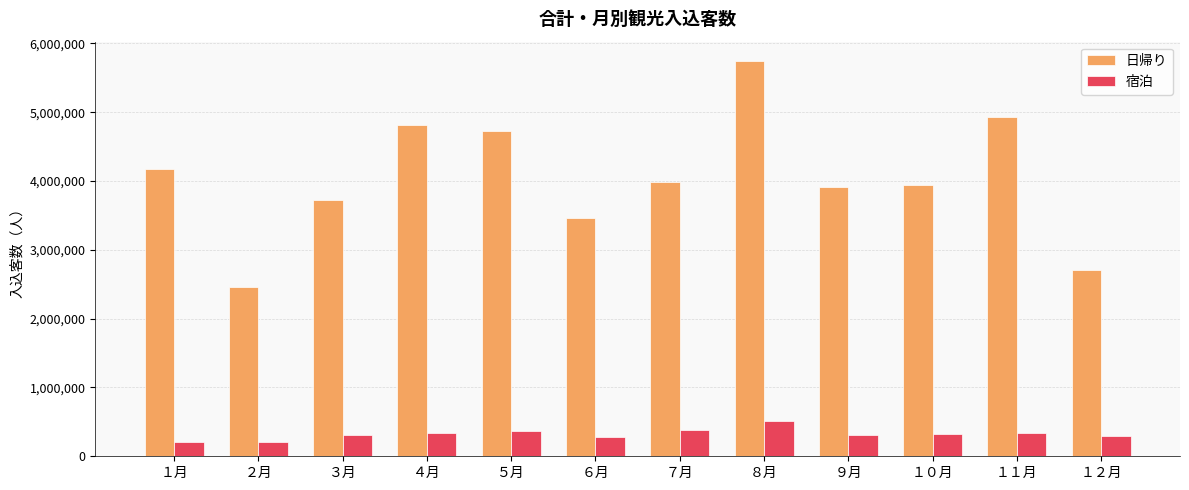

What is the lowest value of the 宿泊 series?

207400